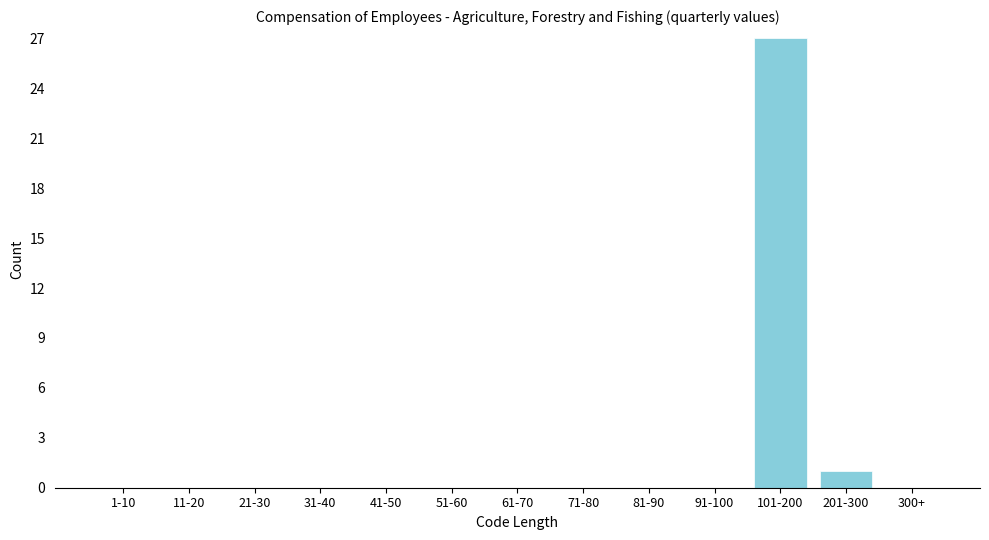

Reading left to right, what are all the values shown in this chart?

1-10=0	11-20=0	21-30=0	31-40=0	41-50=0	51-60=0	61-70=0	71-80=0	81-90=0	91-100=0	101-200=27	201-300=1	300+=0